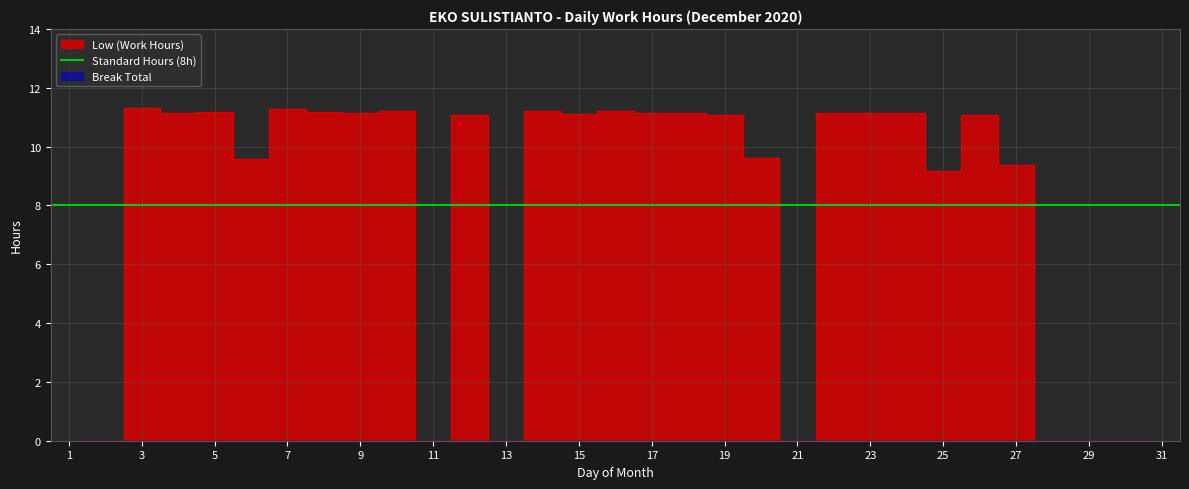

Which has a higher value, 13 or 16?

16